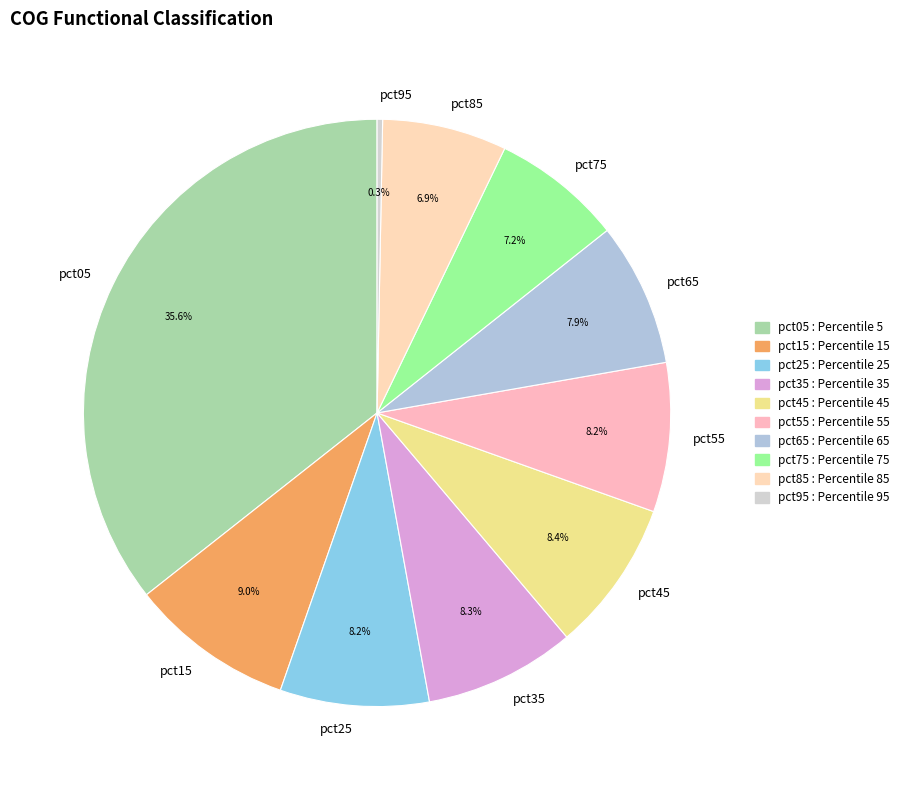

How many segments does this pie chart have?

10